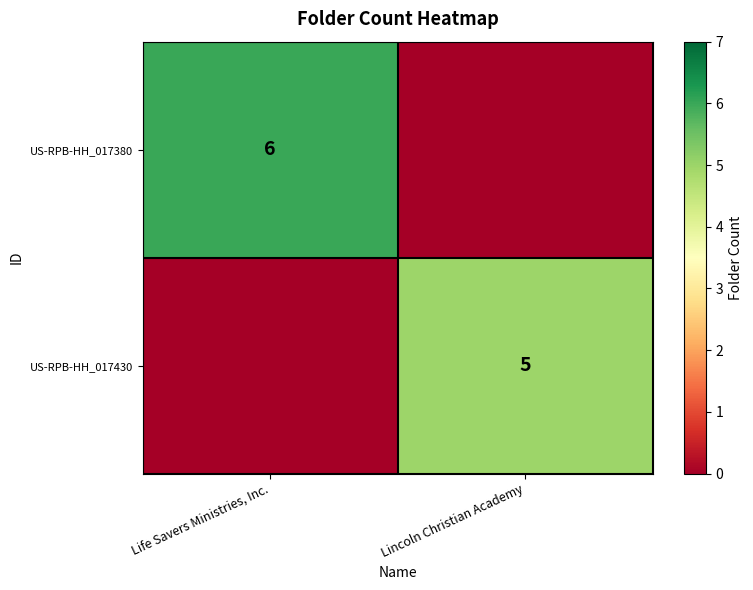

At which category does the chart reach its peak across all series?

Life Savers Ministries, Inc.